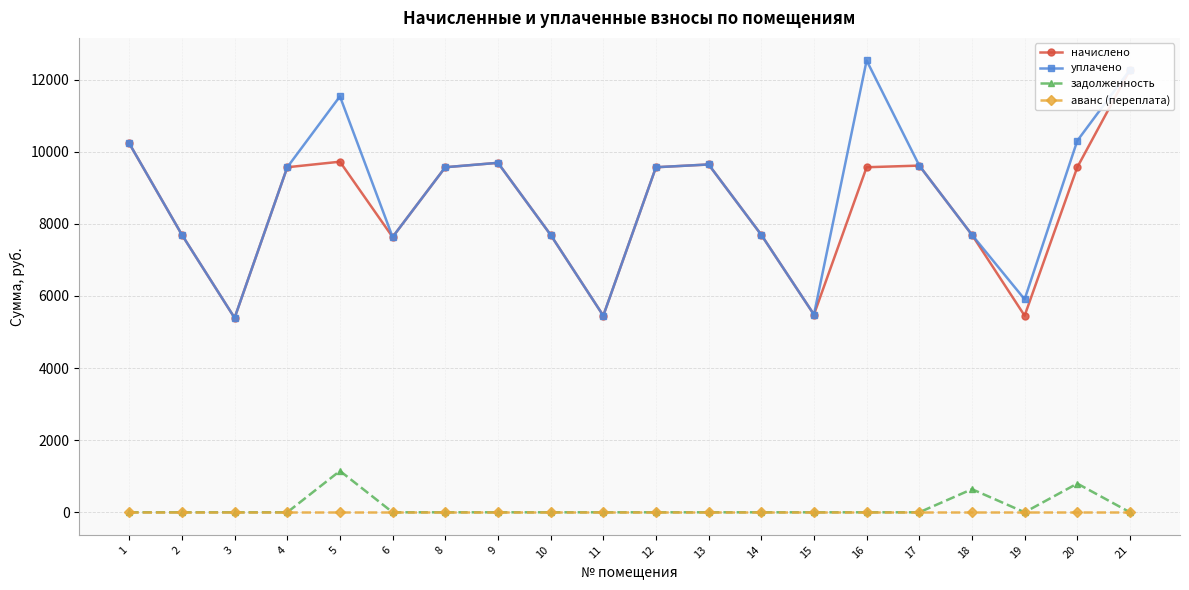

Does the chart display data point markers on the line(s)?

Yes